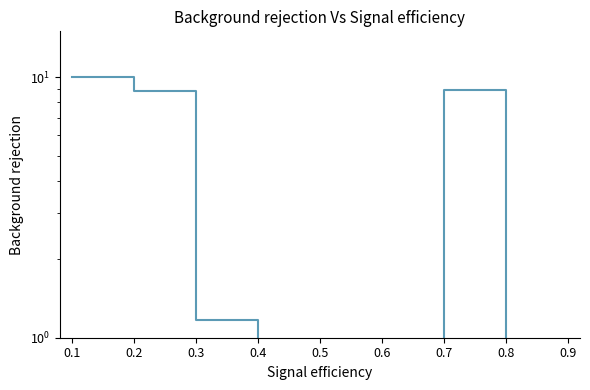

The value at 0.5 is 0.1. True or false?

True